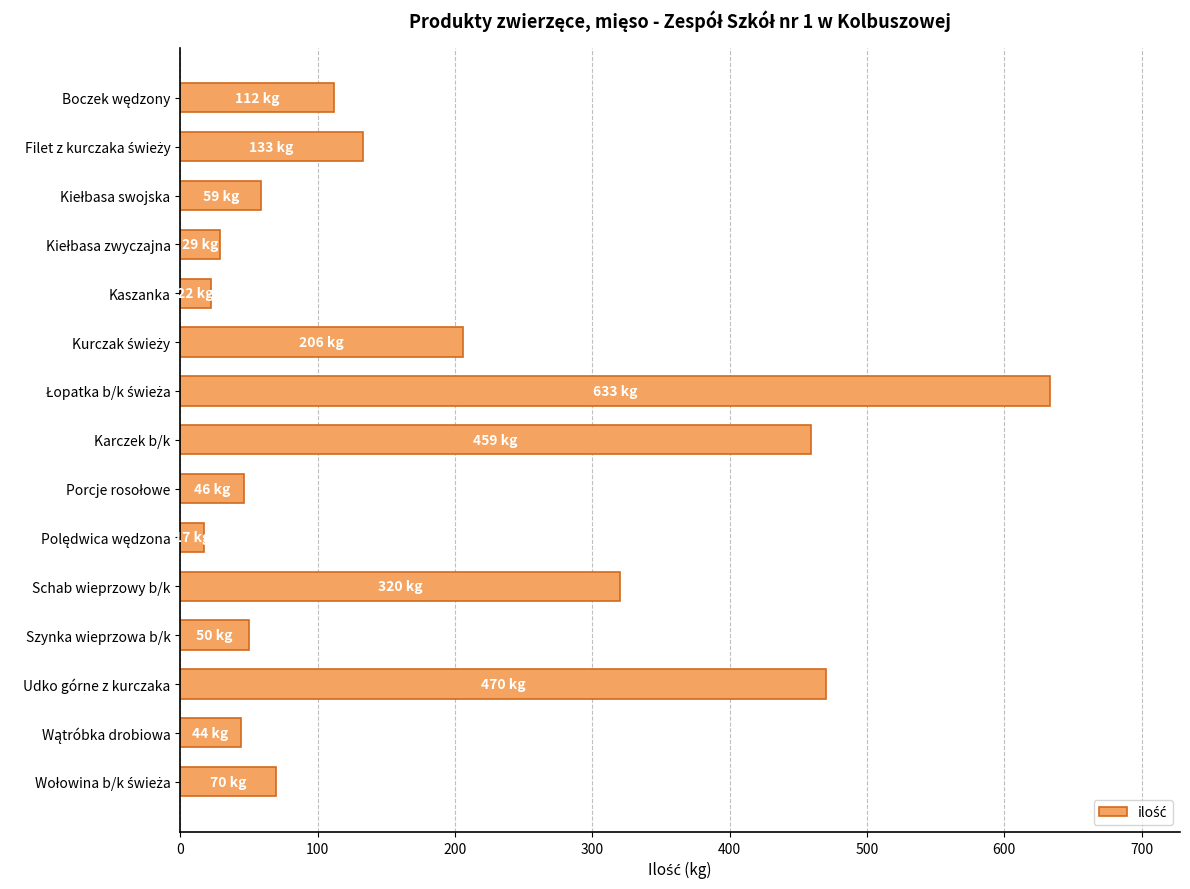

The chart shows a value of 470 at Udko górne z kurczaka. True or false?

True